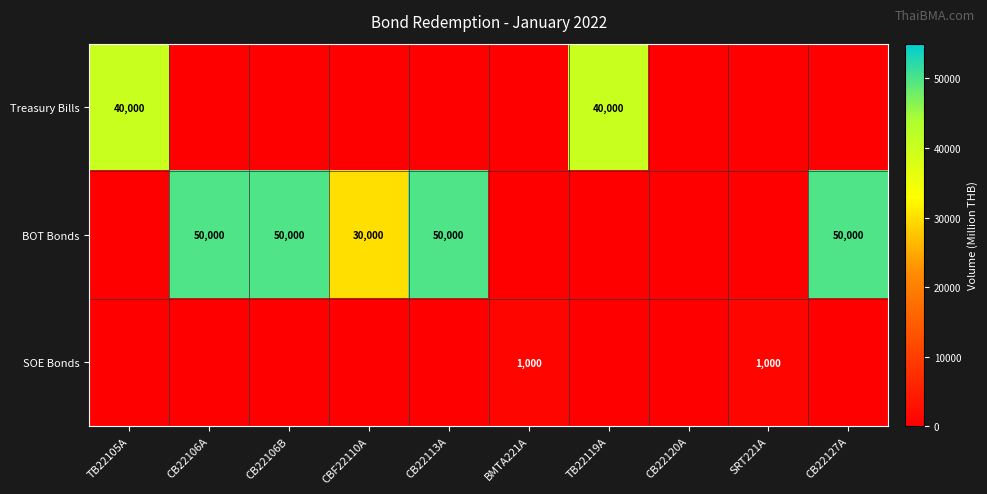

At which category is the sum across all series the highest?

CB22106A